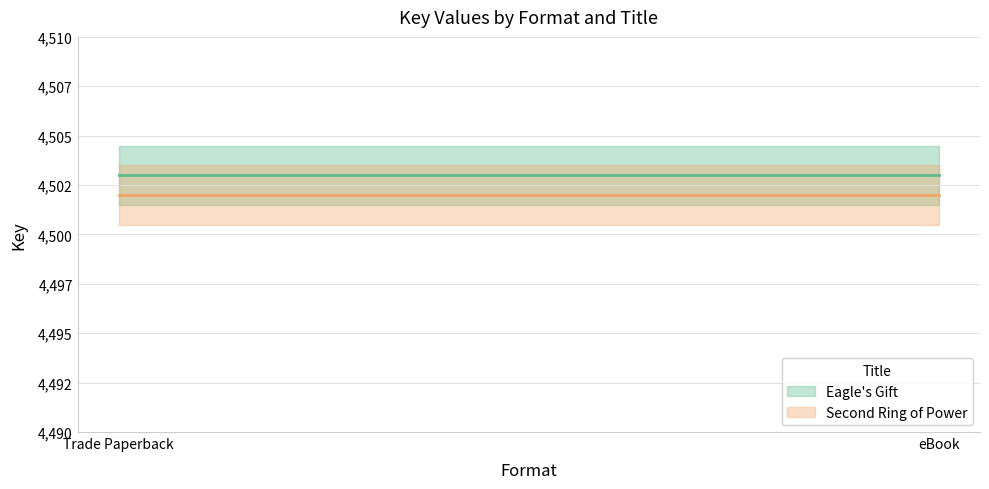

Which label corresponds to the smallest value in the chart?

Trade Paperback